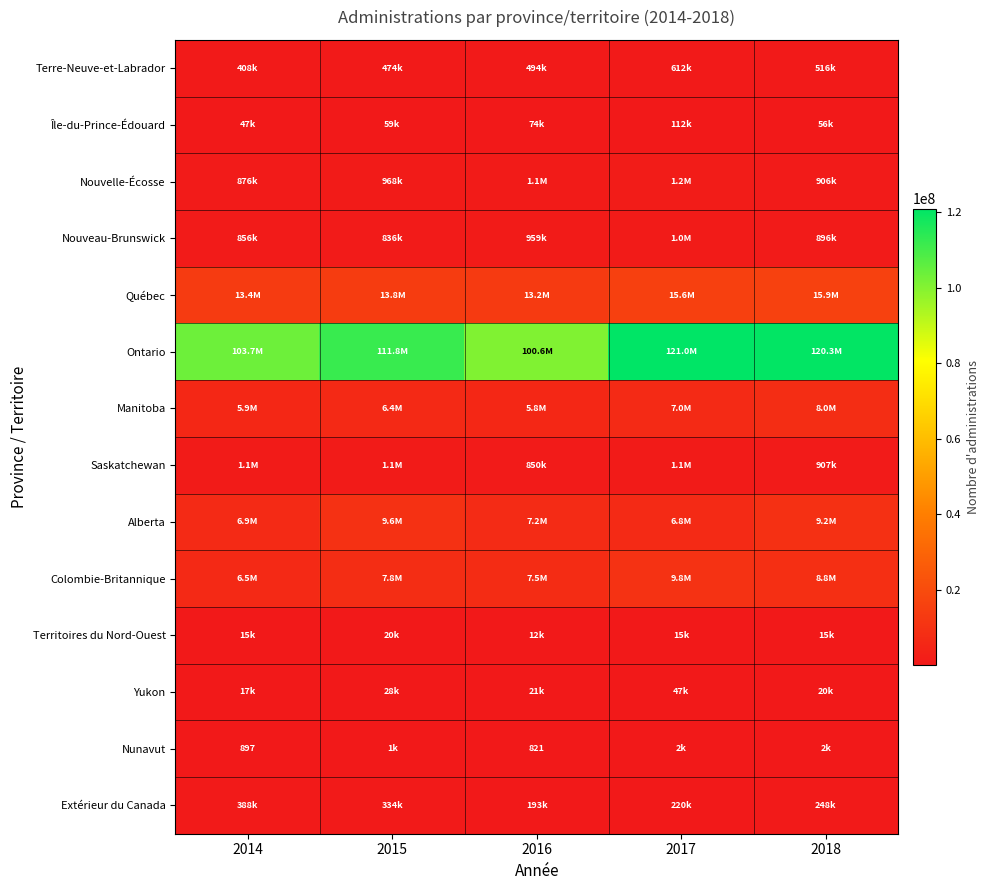

What is the difference between the Alberta values at 2016 and 2017?

408650